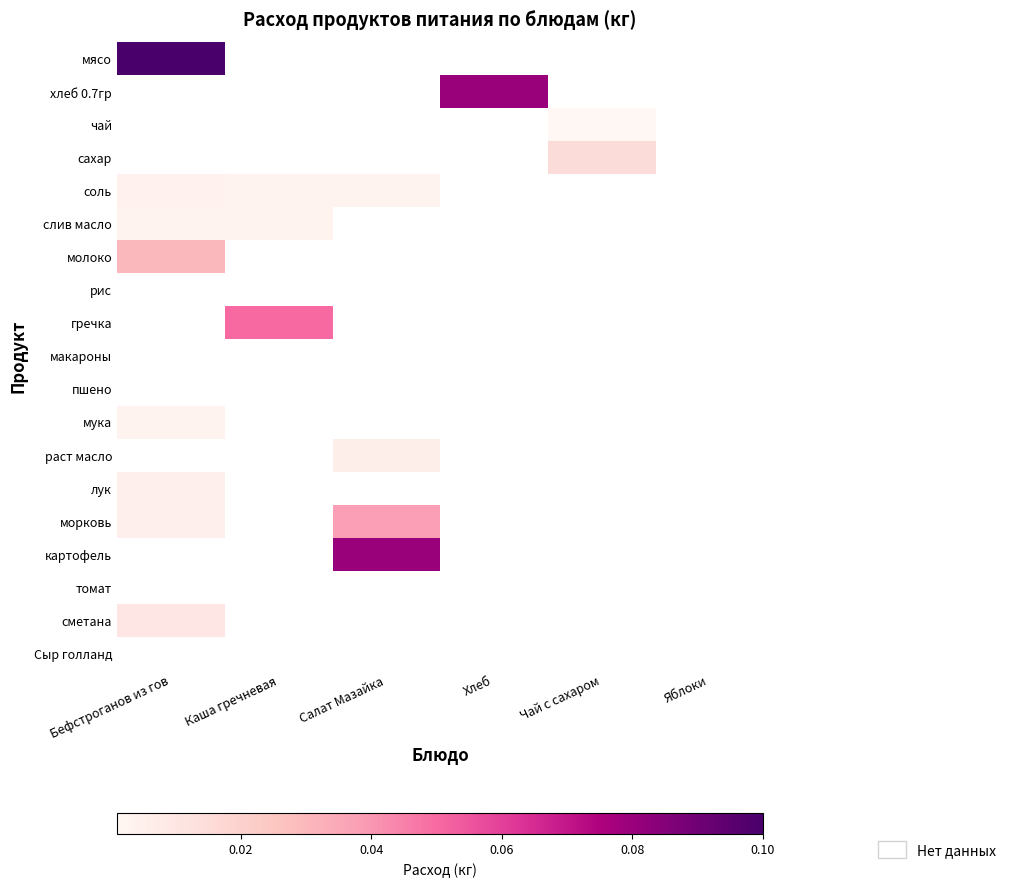

True or false: пшено has a value of 0.4 at Яблоки.

False